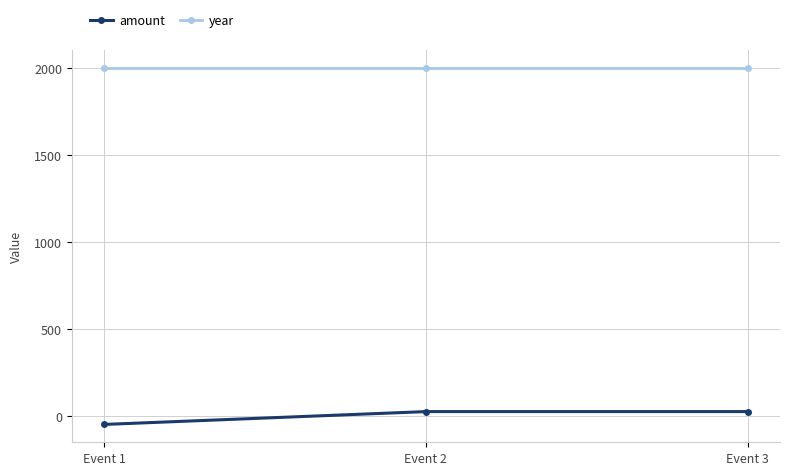

At how many categories does at least one series exceed 1824?

3